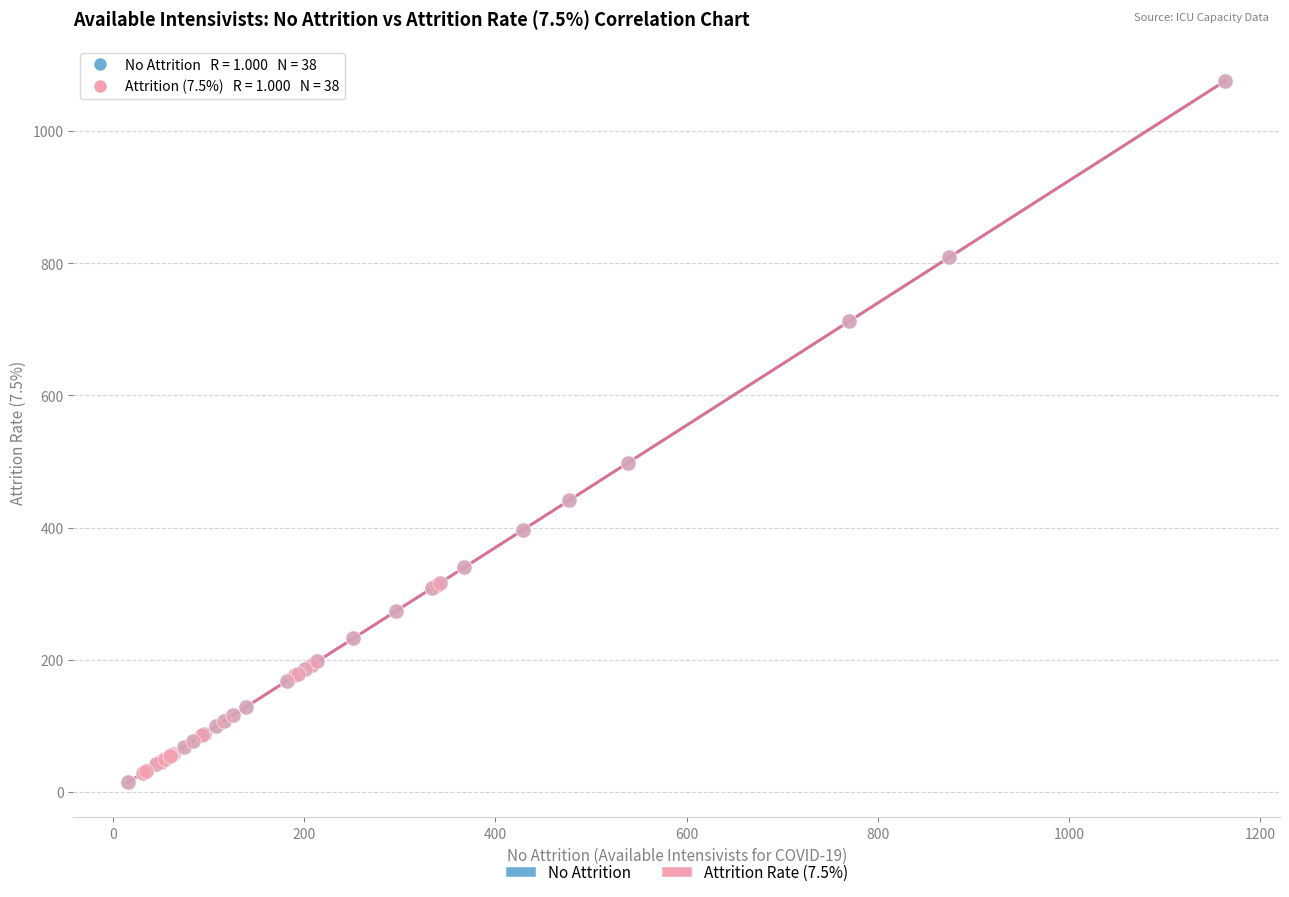

Which series has the widest spread of Y values?

No Attrition